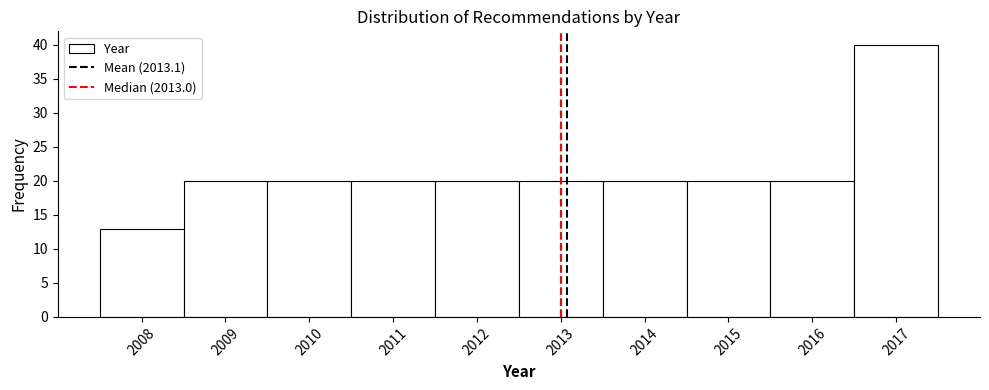

Reading left to right, list every bar in this chart as the range it spans on the x-axis followed by its height. The values are not printed on the chart, so give them approximately, as read against the axis.

2007.5 to 2008.5: 13
2008.5 to 2009.5: 20
2009.5 to 2010.5: 20
2010.5 to 2011.5: 20
2011.5 to 2012.5: 20
2012.5 to 2013.5: 20
2013.5 to 2014.5: 20
2014.5 to 2015.5: 20
2015.5 to 2016.5: 20
2016.5 to 2017.5: 40